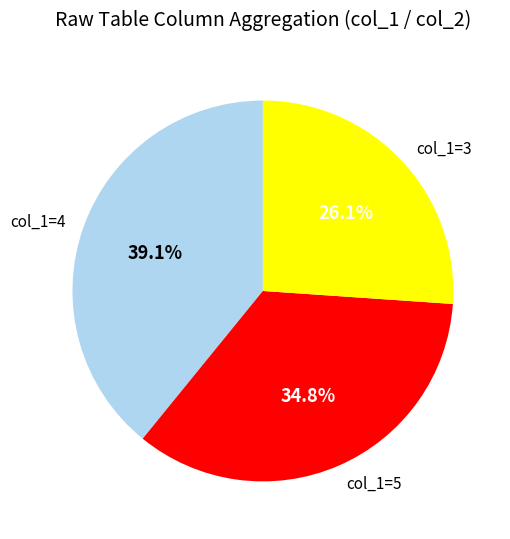

To the nearest percent, what is the difference between the largest and smallest slice percentages?

13%